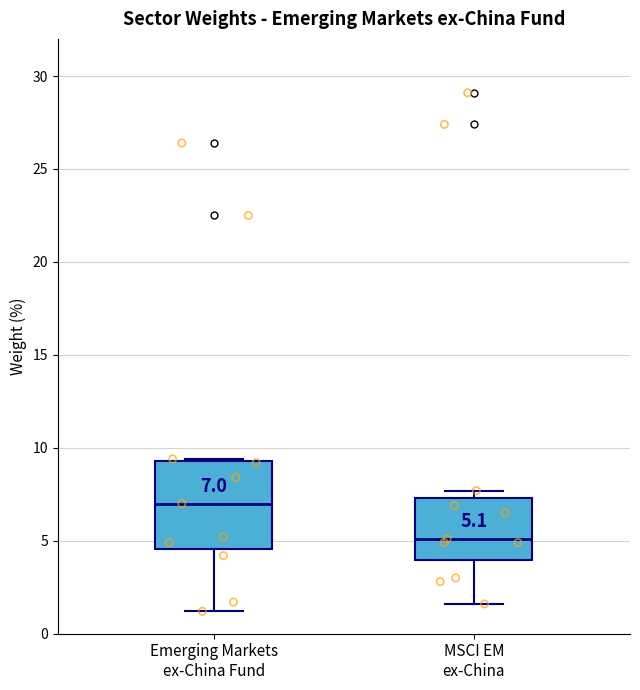

Comparing the boxes themselves (not the whiskers), which one is the tallest?

Emerging Markets ex-China Fund